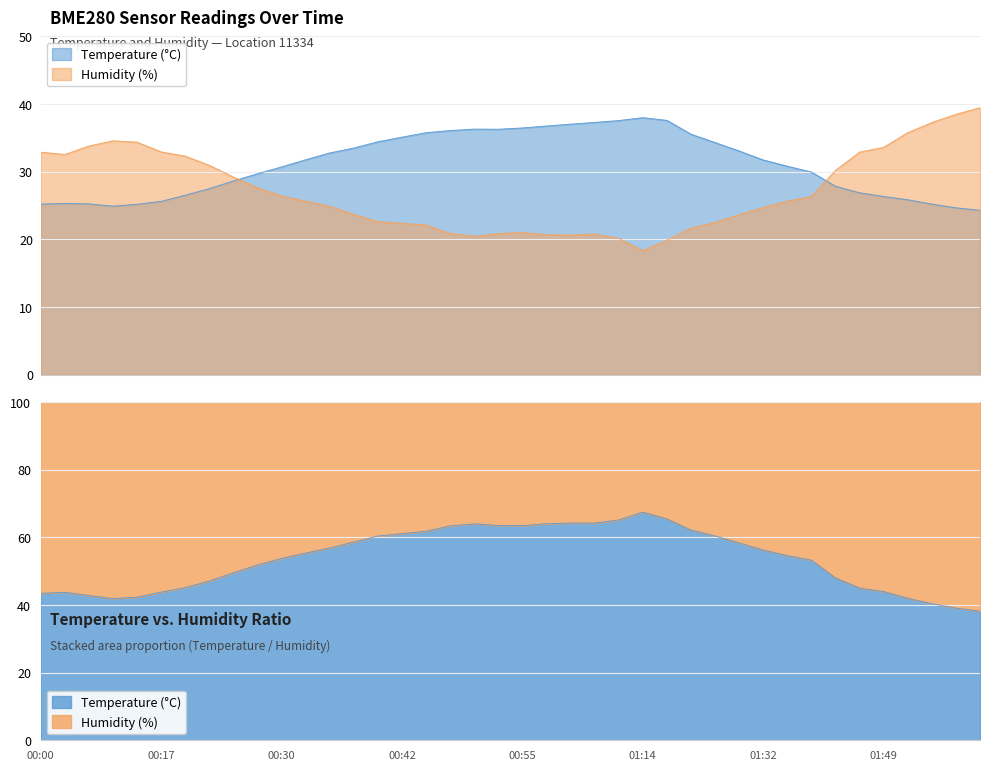

What is the value of the Humidity (%) point at the 19th from the left?

20.5